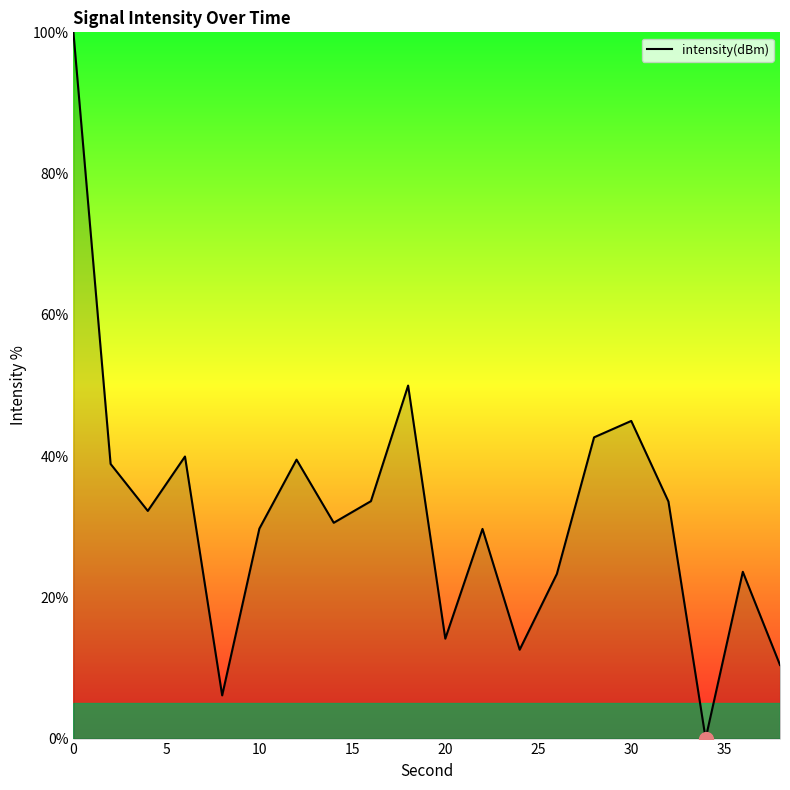

What is the difference between the maximum and minimum values?

100.0